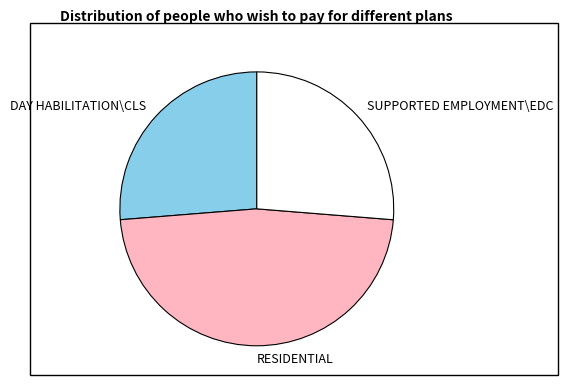

Is it true that DAY HABILITATION\CLS is 41% of the pie?

False